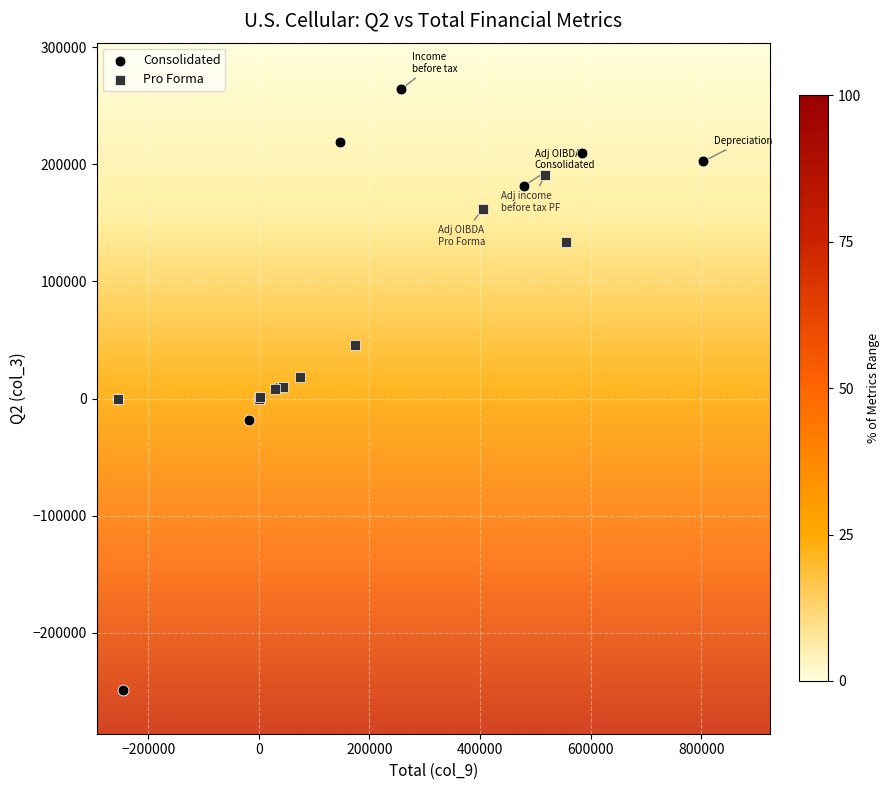

Which series contains the lowest Y value?

Consolidated